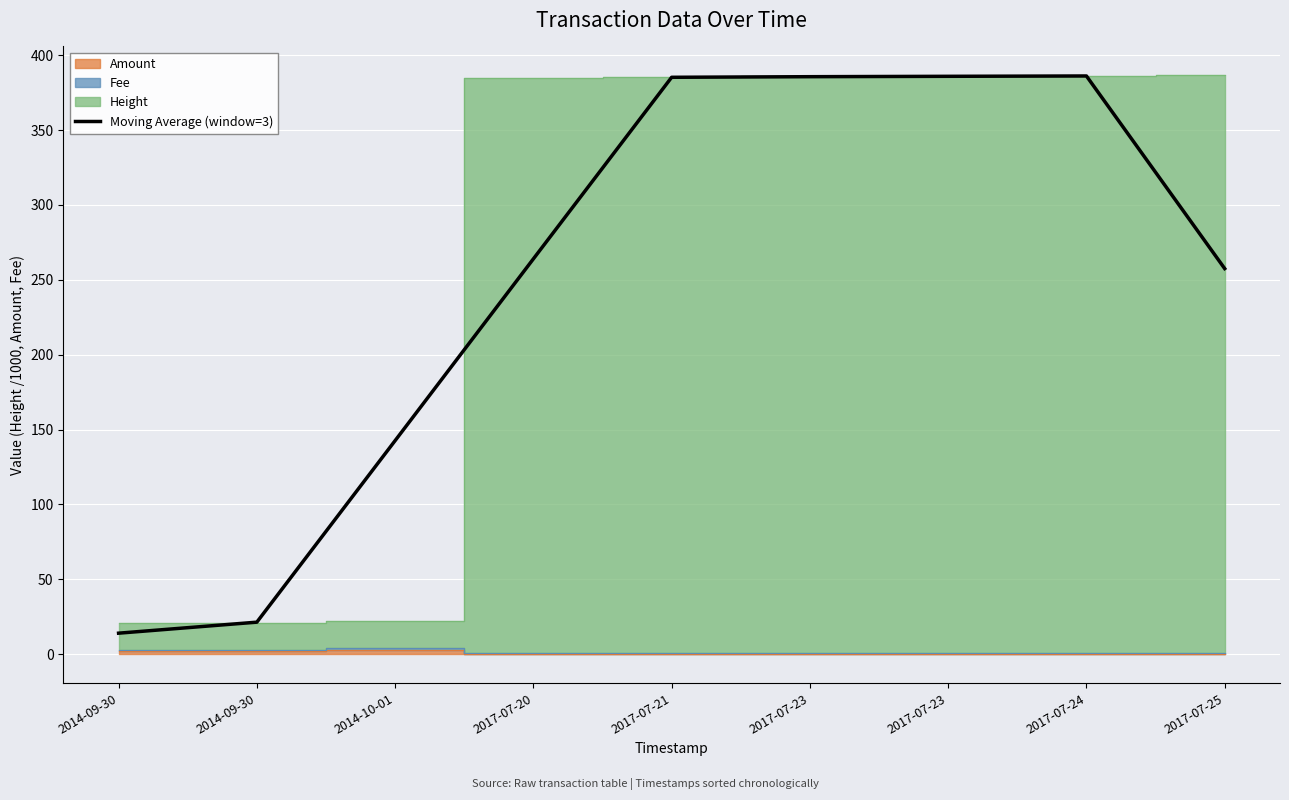

Where is the data nearest to the value 200?

2014-10-01